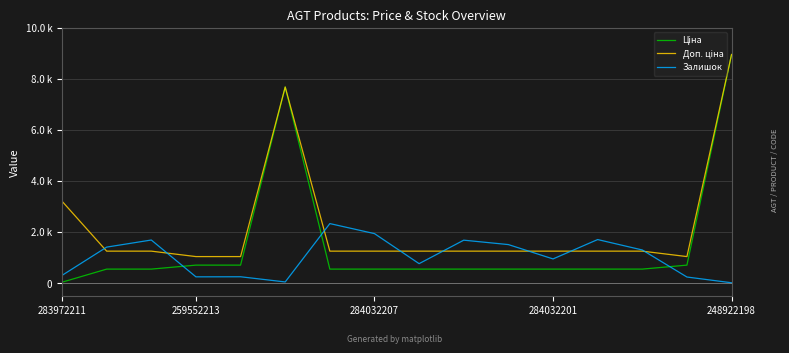

What is the maximum value for Доп. ціна?

8955.1